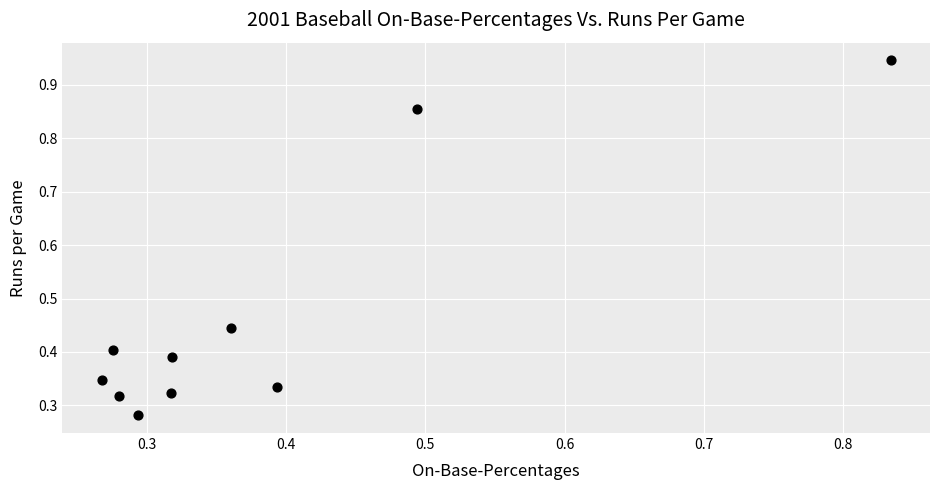

What is the range of X values (max minus min)?

0.6